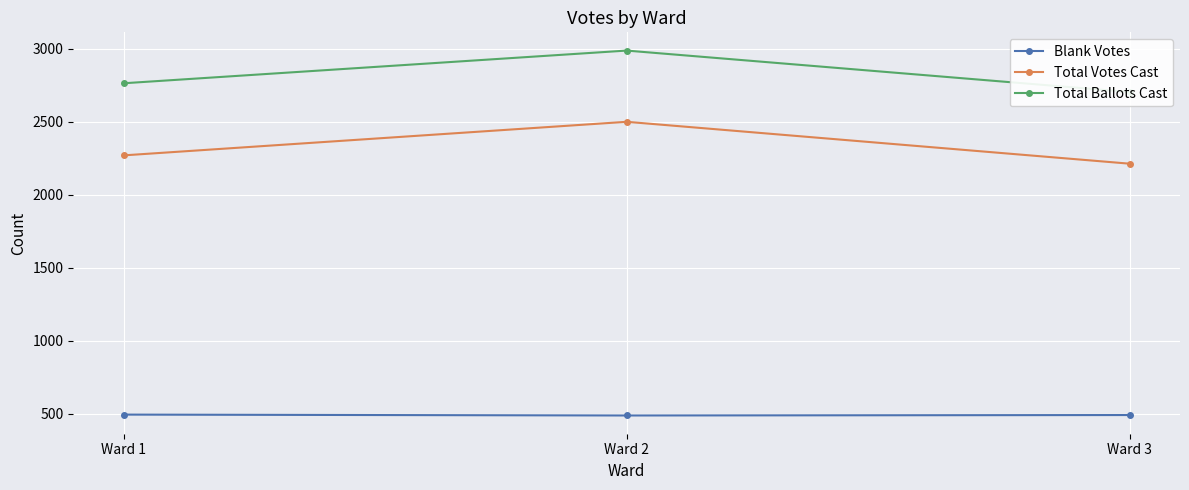

Reading left to right, extract all data points from this chart.

Blank Votes: 494	488	491
Total Votes Cast: 2270	2500	2213
Total Ballots Cast: 2764	2988	2704